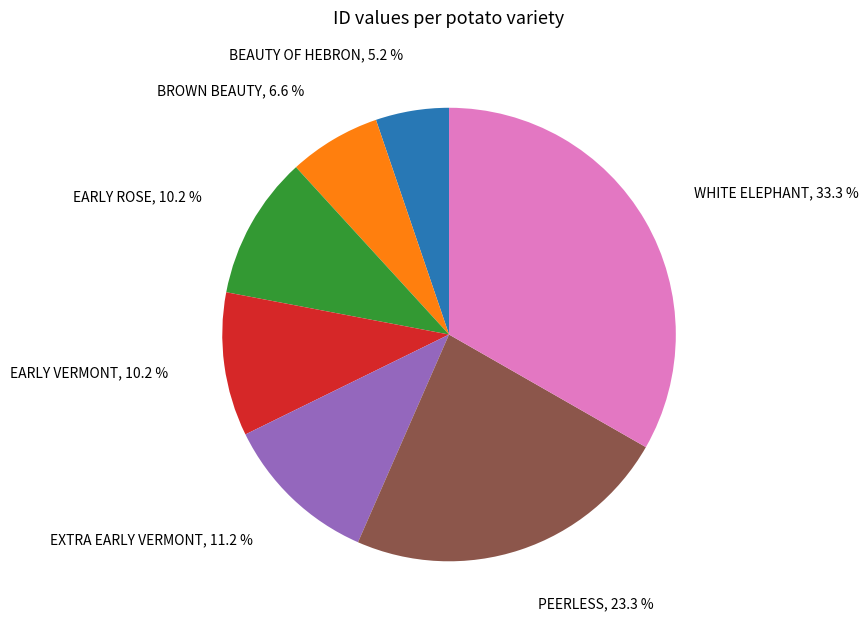

Is there a majority slice in this chart?

No